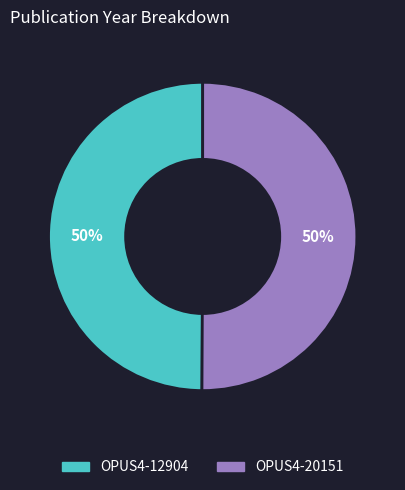

How many segments does this pie chart have?

2